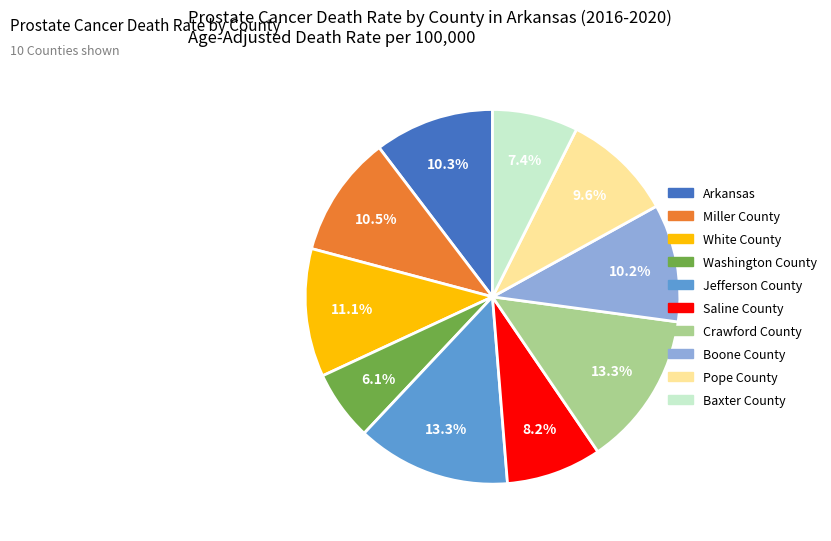

To the nearest percent, what is the difference between the Washington County and Crawford County slice percentages?

7%